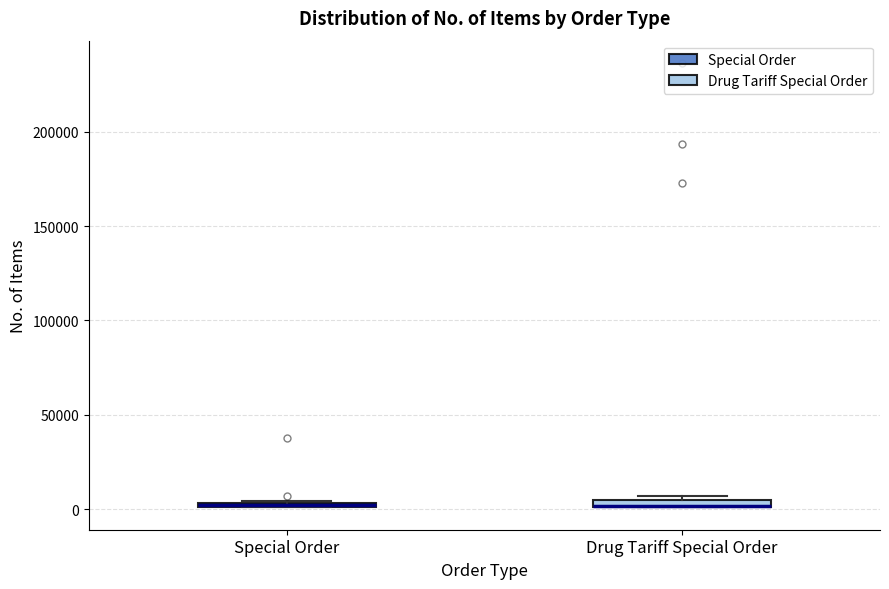

Where is the lower edge of the box for Special Order on the y-axis? The values are not printed on the chart, so give them approximately, as read against the axis.

0